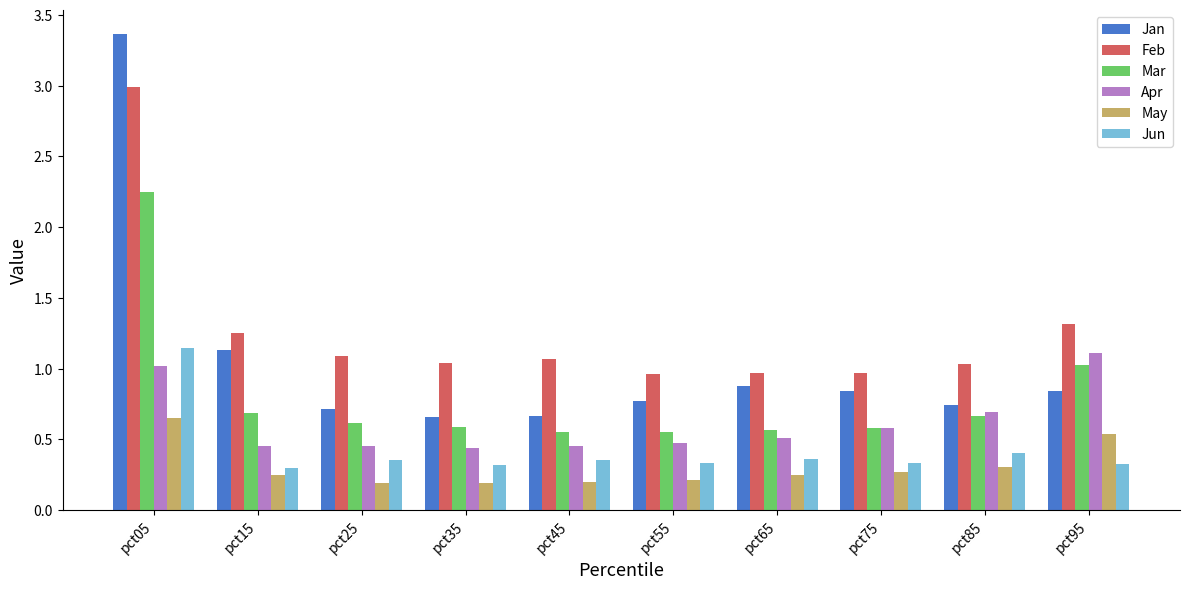

Read the Feb value at pct95.

1.3